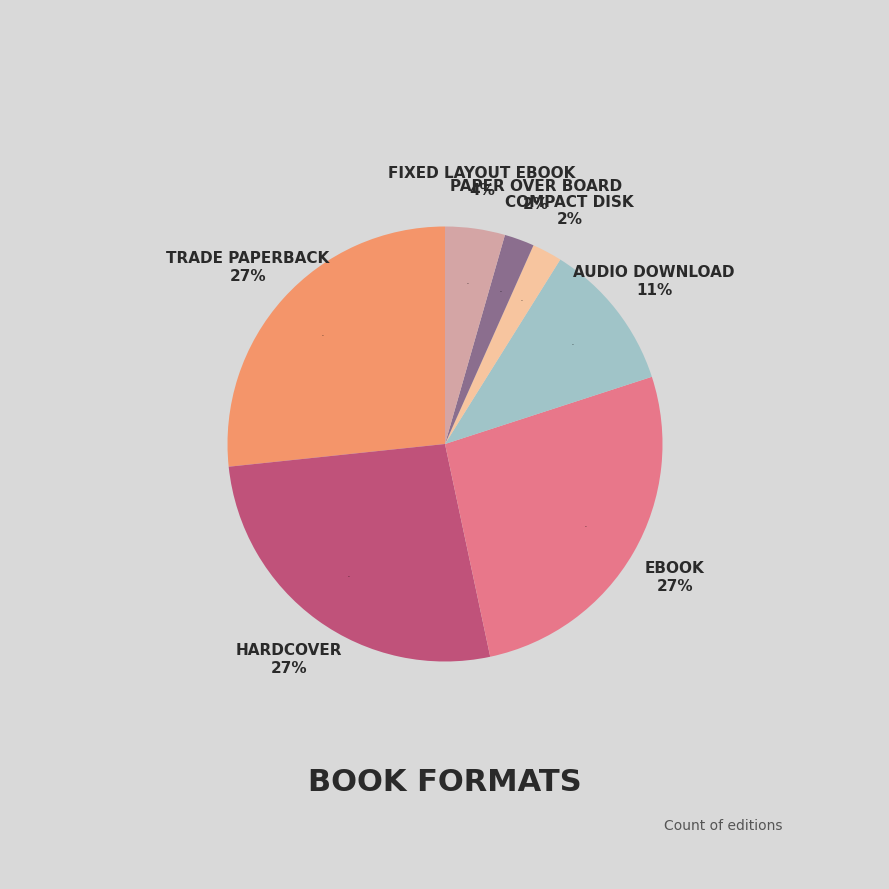

Does any single category account for the majority?

No